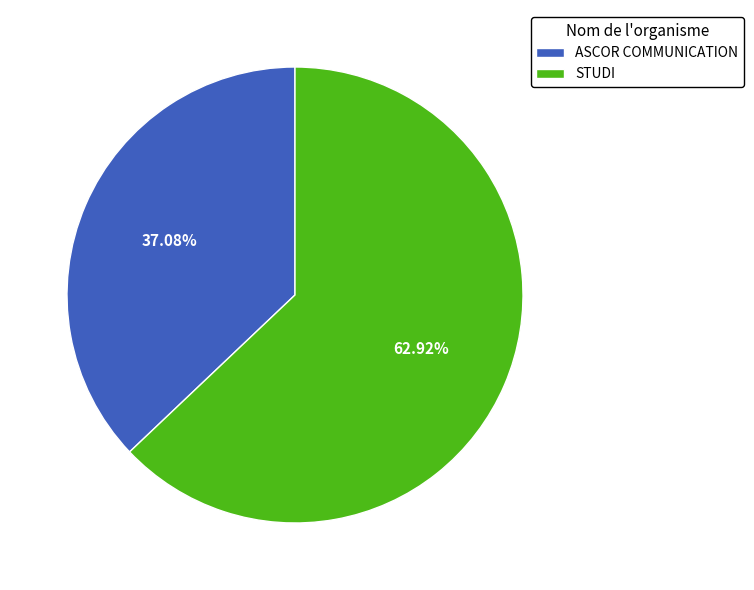

What is the largest slice in the pie chart?

STUDI